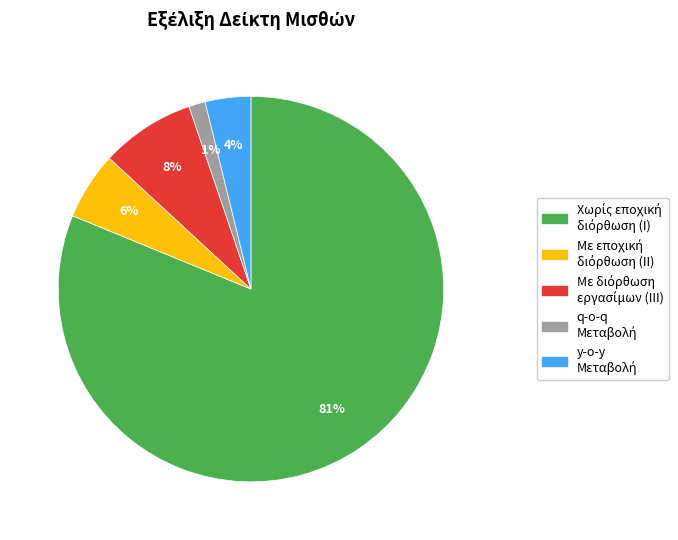

Is there any slice that represents more than half of the pie?

Yes